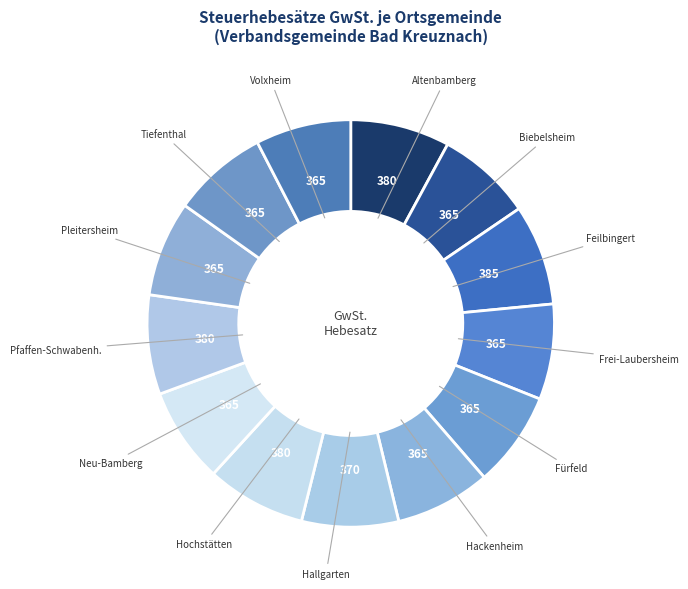

How many slices are in this pie chart?

13